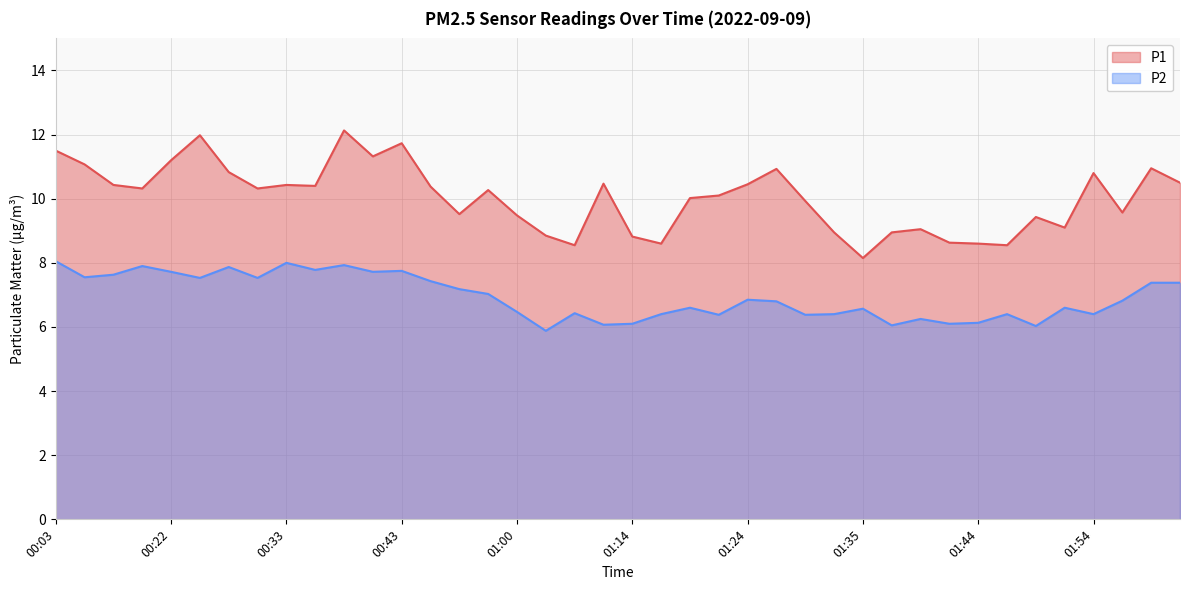

True or false: P1 has more than 0 points higher than both neighbors.

True